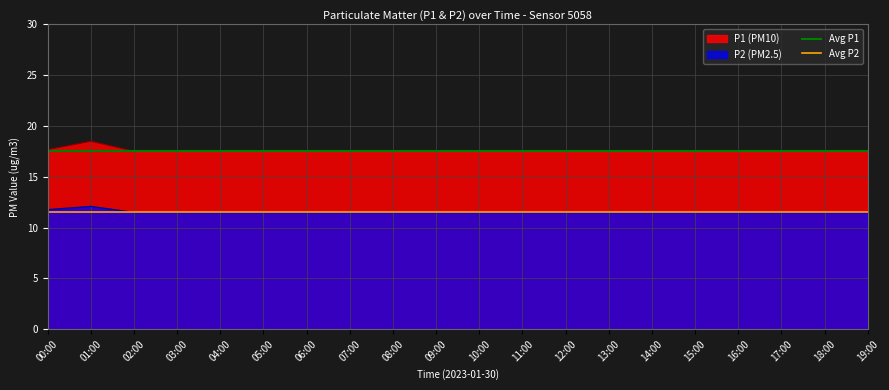

What is the approximate value of Avg P1 at 00:00?

17.6